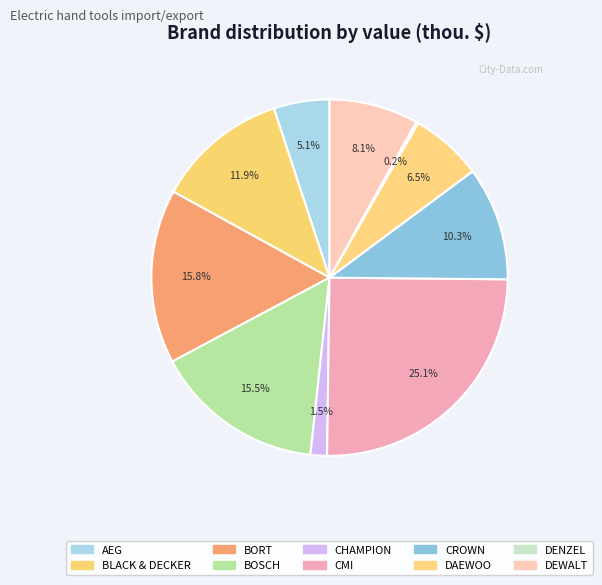

Rank the categories by value from highest to lowest.

CMI, BORT, BOSCH, BLACK & DECKER, CROWN, DEWALT, DAEWOO, AEG, CHAMPION, DENZEL